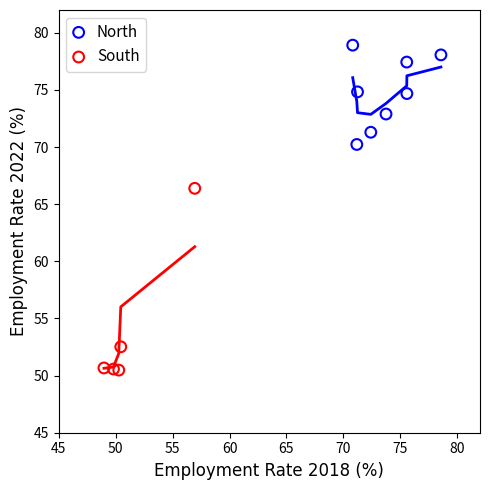

Which series reaches the minimum Y coordinate?

South